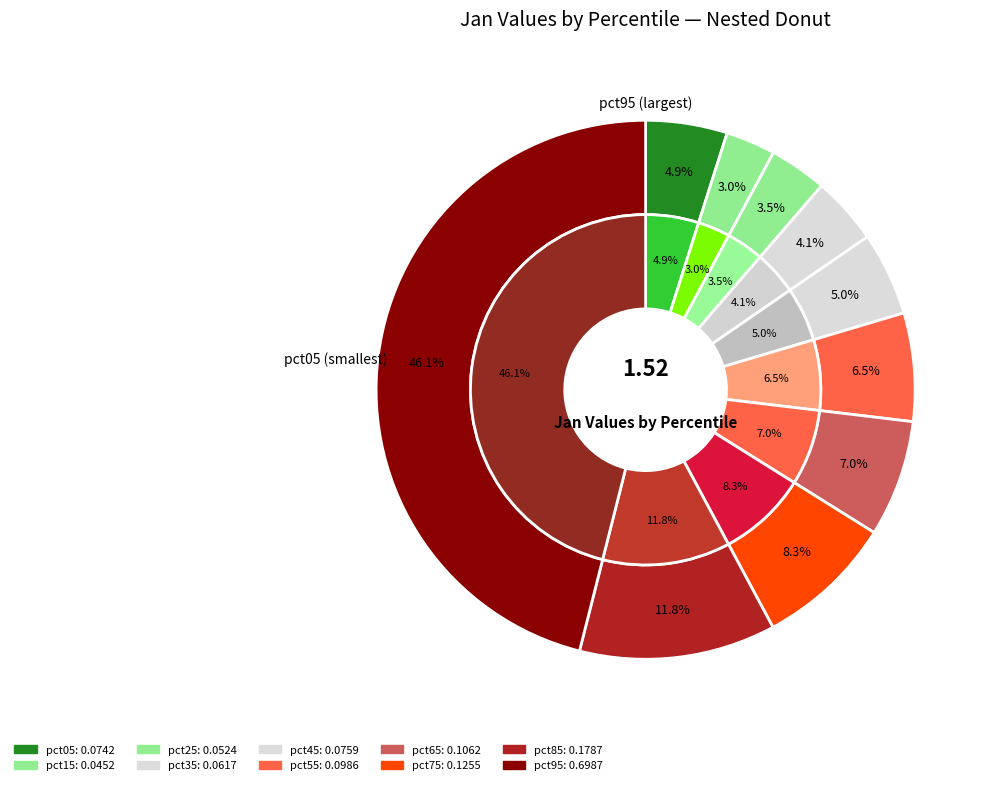

To the nearest percent, what portion does pct65 represent?

7%